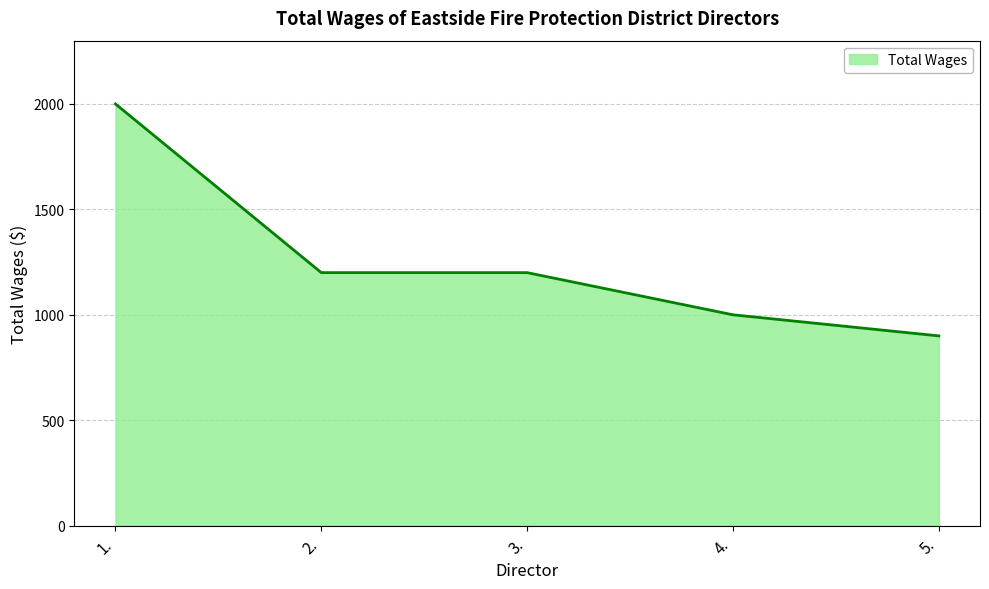

Read the value at 5..

900